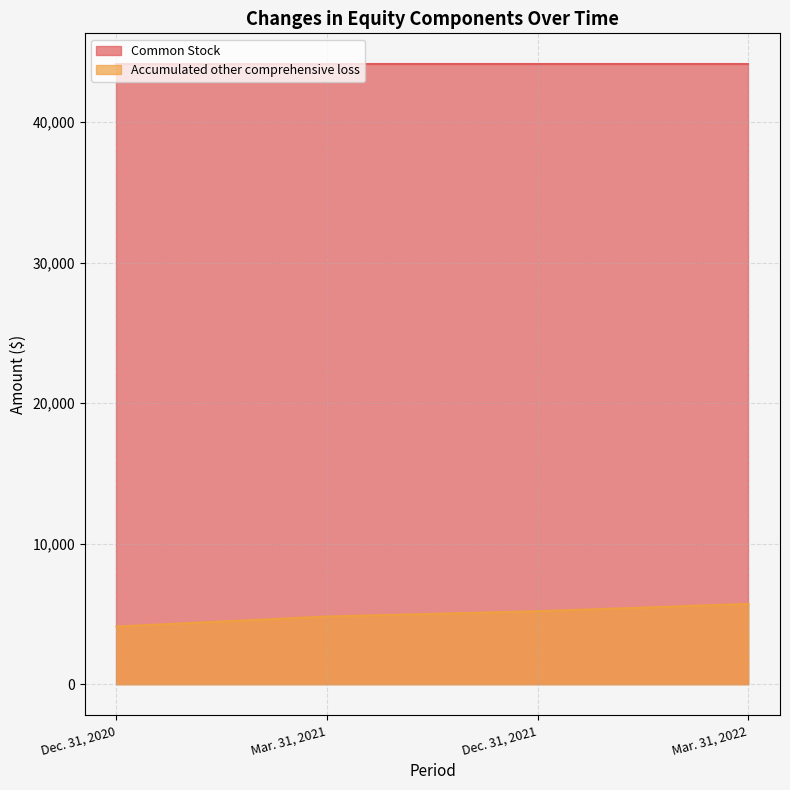

Reading left to right, extract all data points from this chart.

Dec. 31, 2020=4115	Mar. 31, 2021=4828	Dec. 31, 2021=5204	Mar. 31, 2022=5721